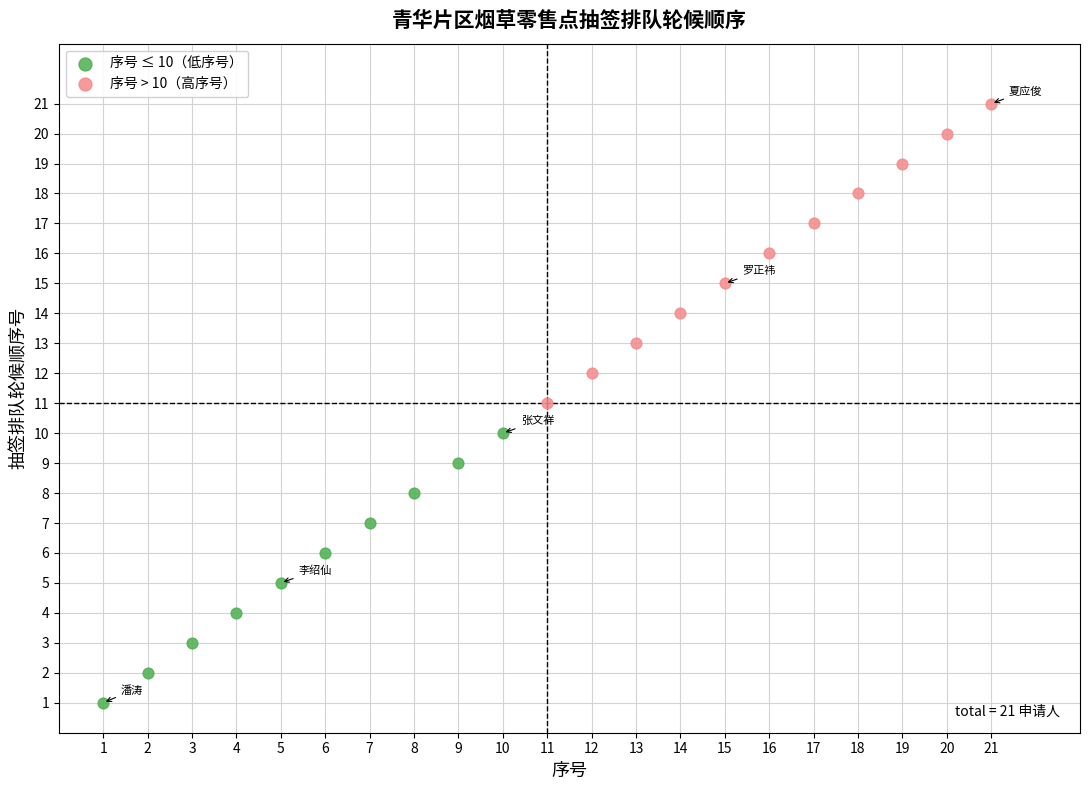

Which series has the widest spread of Y values?

序号 > 10（高序号）